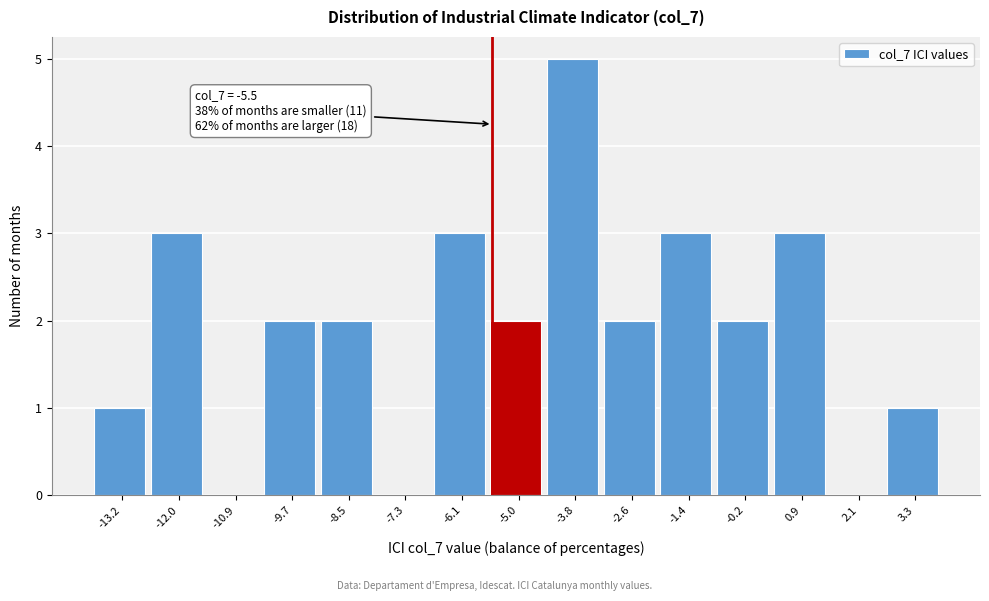

Which range on the x-axis has the tallest bar?

-4.36 to -3.18